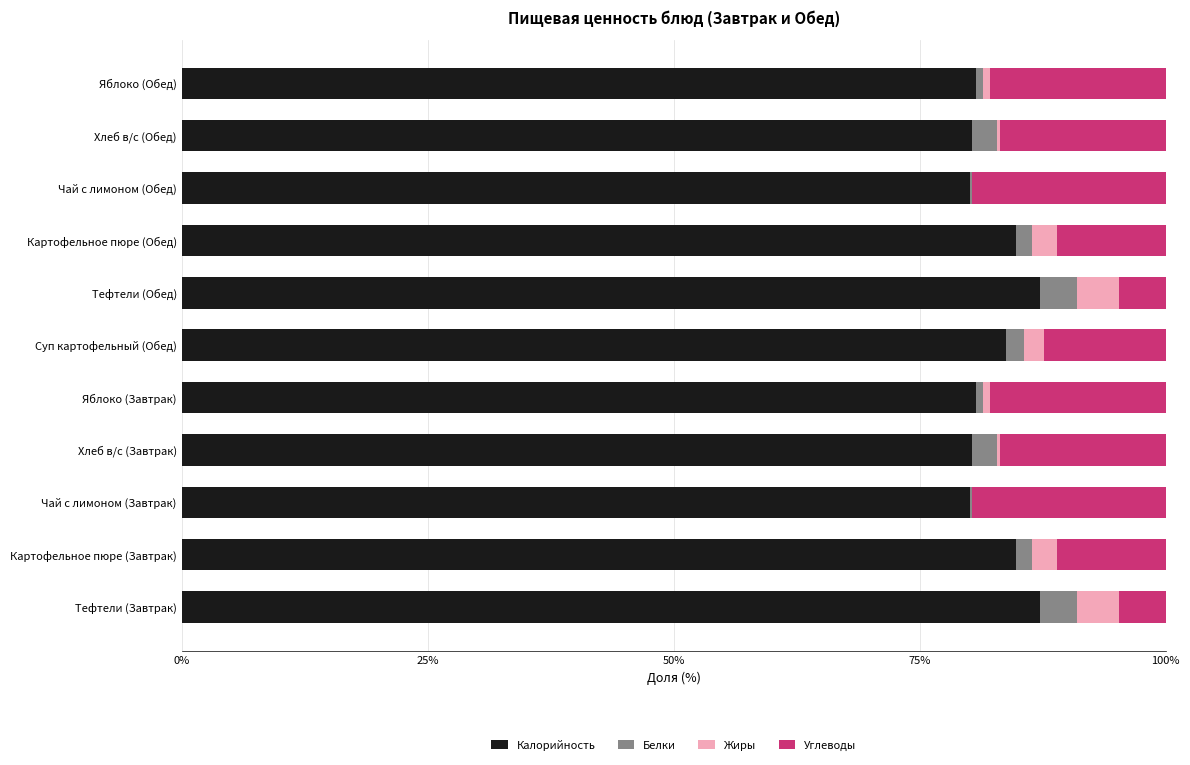

What are all the series names shown in the legend?

Калорийность, Белки, Жиры, Углеводы